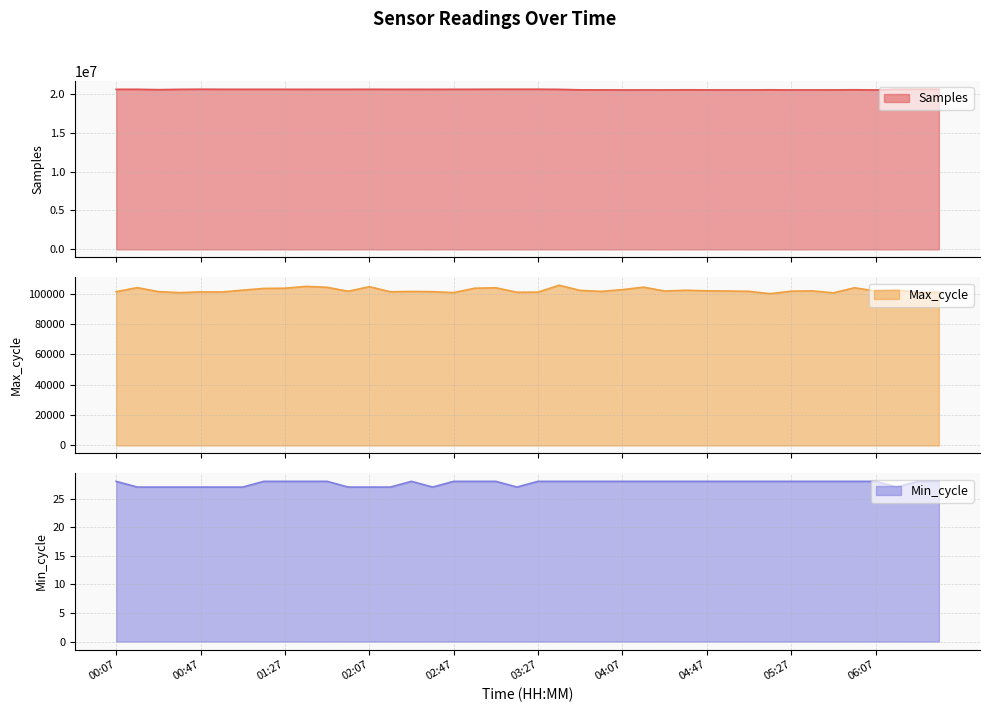

Reading left to right, transcribe all the data shown in this chart.

Samples: 00:07=20561664	00:17=20564494	00:27=20518395	00:37=20559090	00:47=20574242	00:57=20566474	01:07=20563245	01:17=20566582	01:27=20561934	01:37=20560721	01:47=20561396	01:57=20562081	02:07=20567491	02:17=20561594	02:27=20560702	02:37=20559343	02:47=20563945	02:57=20566918	03:07=20576001	03:17=20573012	03:27=20575403	03:37=20557049	03:47=20493543	03:57=20493063	04:07=20481214	04:17=20484472	04:27=20483300	04:37=20499214	04:47=20490872	04:57=20483506	05:07=20484761	05:17=20500877	05:27=20483431	05:37=20486113	05:47=20488808	05:57=20503663	06:07=20481484	06:17=20568376	06:27=20580217	06:37=20559901
Max_cycle: 00:07=101189	00:17=103864	00:27=101246	00:37=100556	00:47=101066	00:57=100967	01:07=102216	01:17=103347	01:27=103470	01:37=104689	01:47=104076	01:57=101481	02:07=104478	02:17=101140	02:27=101339	02:37=101198	02:47=100605	02:57=103488	03:07=103753	03:17=100821	03:27=100903	03:37=105425	03:47=102022	03:57=101387	04:07=102557	04:17=104155	04:27=101614	04:37=102159	04:47=101740	04:57=101638	05:07=101421	05:17=99868	05:27=101527	05:37=101722	05:47=100432	05:57=103768	06:07=101618	06:17=102500	06:27=100539	06:37=100936
Min_cycle: 00:07=28	00:17=27	00:27=27	00:37=27	00:47=27	00:57=27	01:07=27	01:17=28	01:27=28	01:37=28	01:47=28	01:57=27	02:07=27	02:17=27	02:27=28	02:37=27	02:47=28	02:57=28	03:07=28	03:17=27	03:27=28	03:37=28	03:47=28	03:57=28	04:07=28	04:17=28	04:27=28	04:37=28	04:47=28	04:57=28	05:07=28	05:17=28	05:27=28	05:37=28	05:47=28	05:57=28	06:07=28	06:17=27	06:27=28	06:37=28